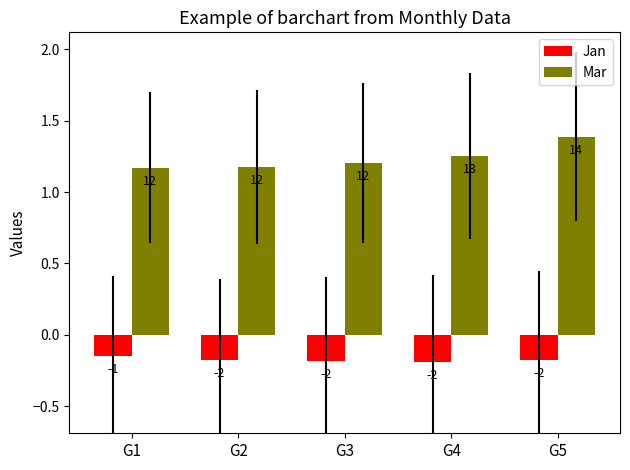

What is the total value across all series at G2?

1.0